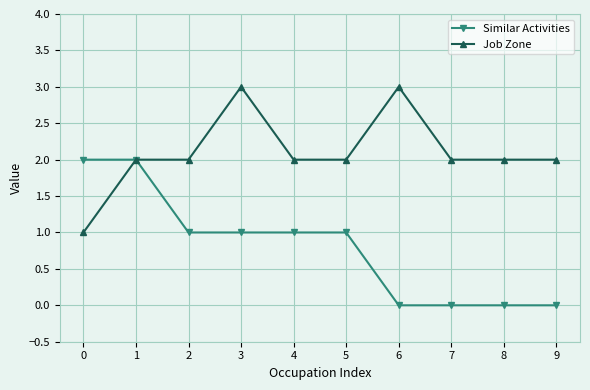

True or false: Job Zone has more than 0 points higher than both neighbors.

True